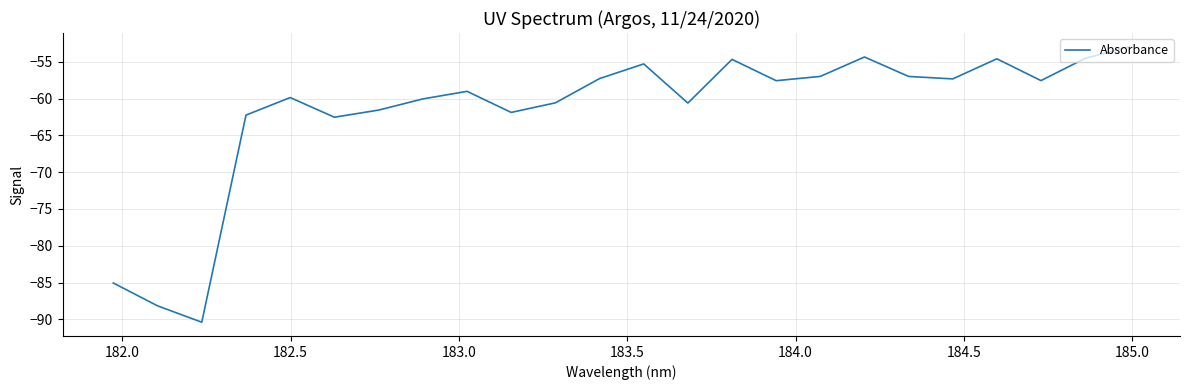

What is the greatest value displayed?

-52.9